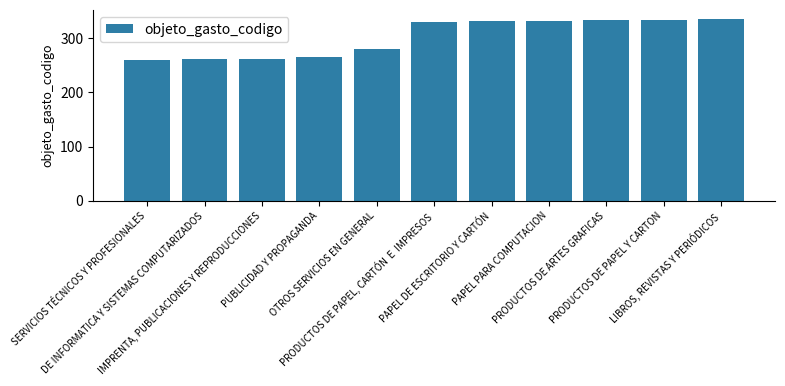

What is the smallest value displayed?

260